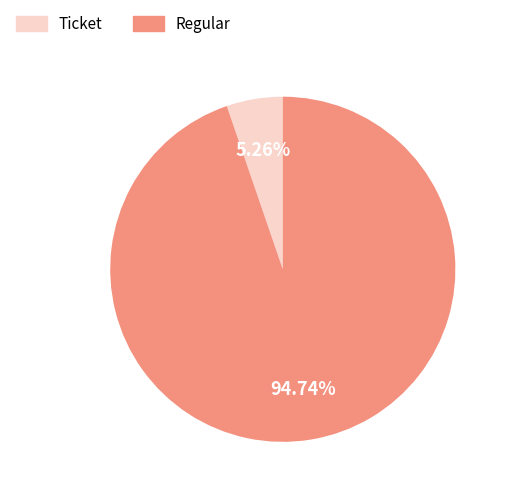

Which slice is the largest?

Regular